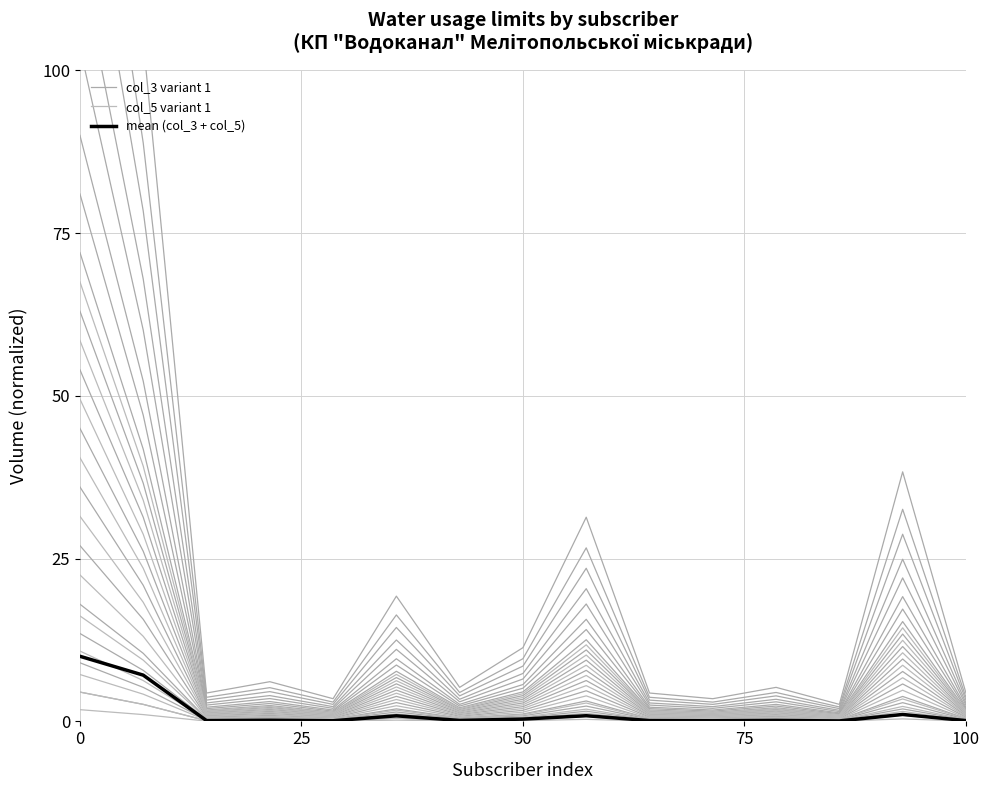

True or false: col_5 variant 1 and col_3 variant 1 intersect in this chart.

False